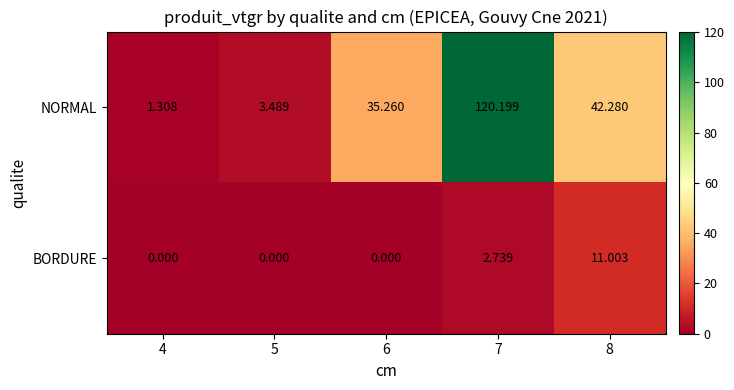

Which series changed the most between 5 and 6?

NORMAL